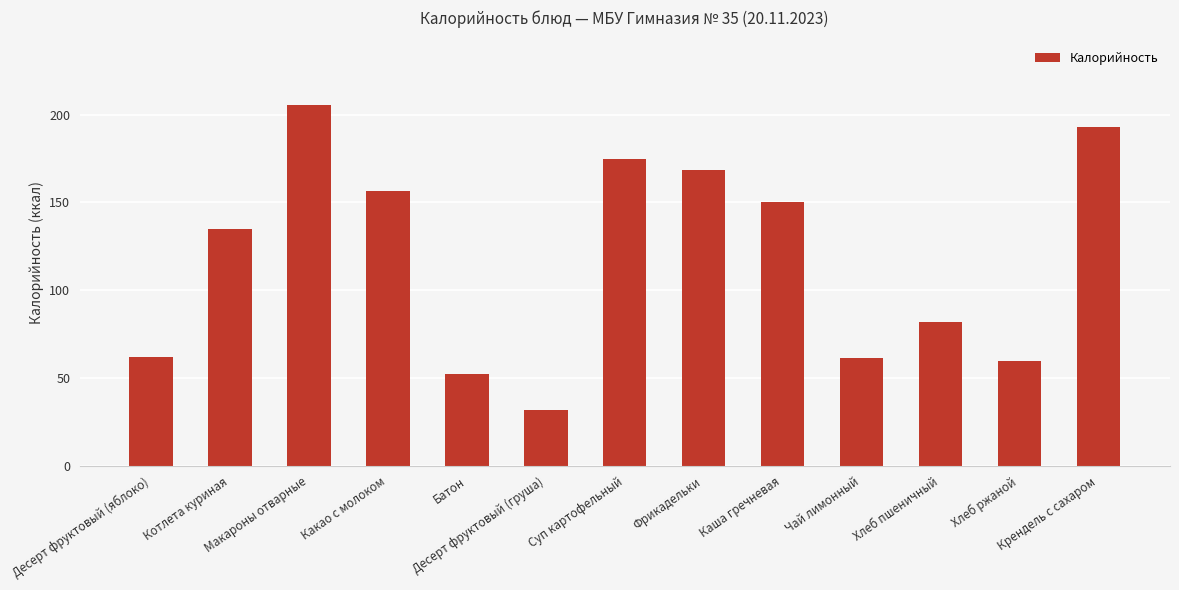

What is the smallest value displayed?

31.9